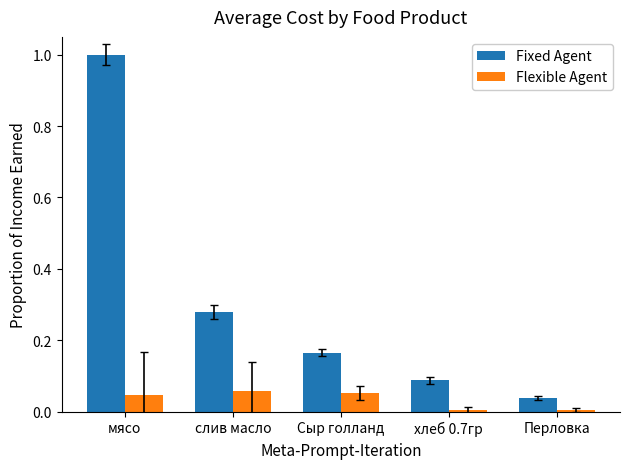

At which category is the sum across all series the highest?

мясо